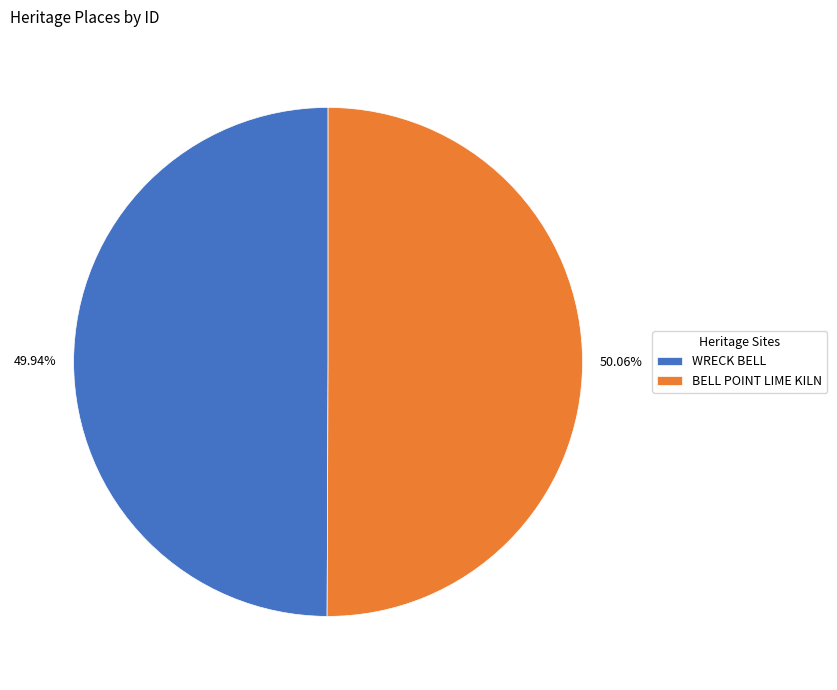

How many slices are in this pie chart?

2